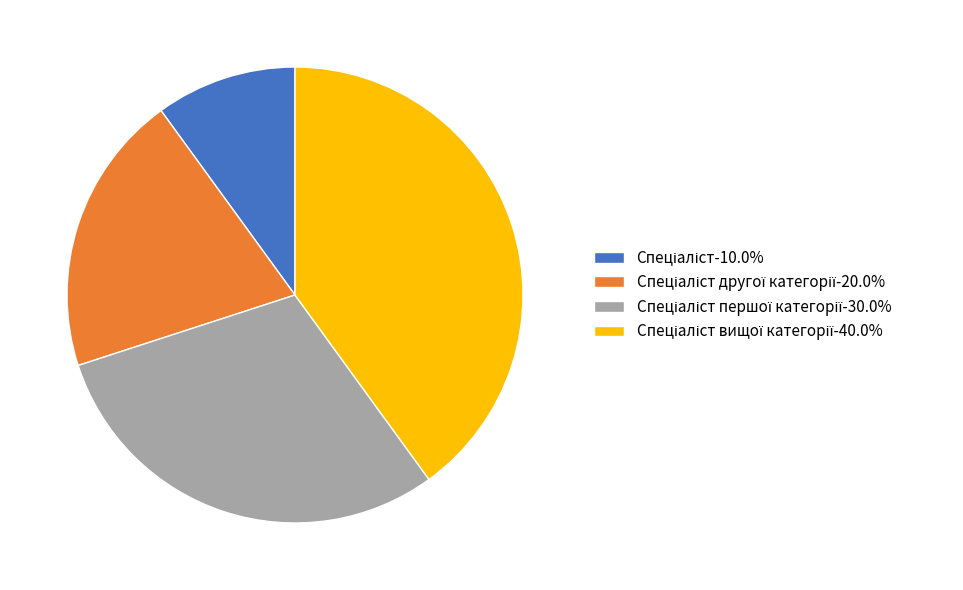

Does any single category account for the majority?

No